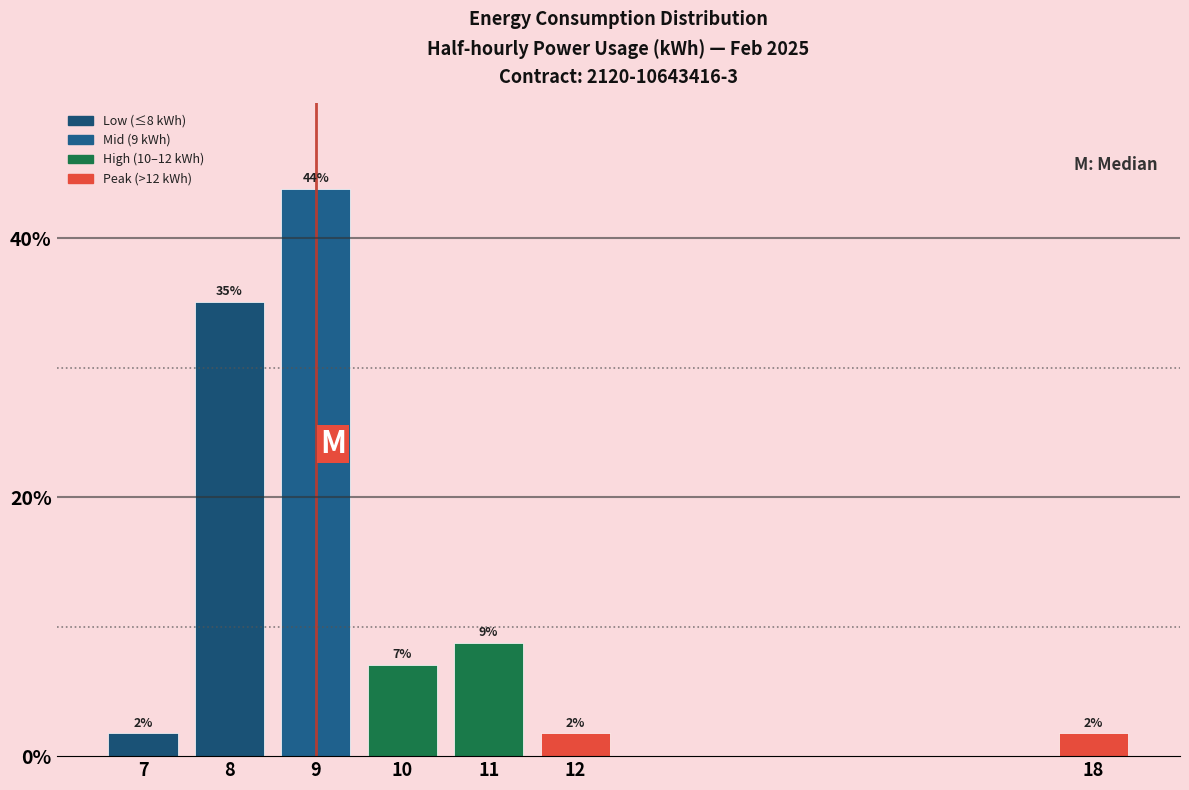

Are the bars horizontal?

No